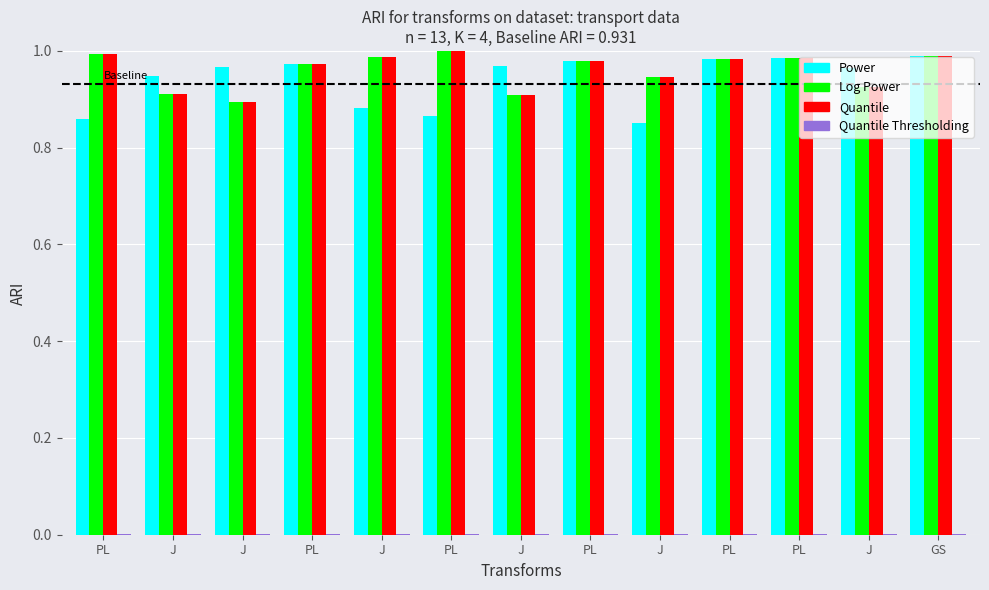

How many groups of bars are there?

13